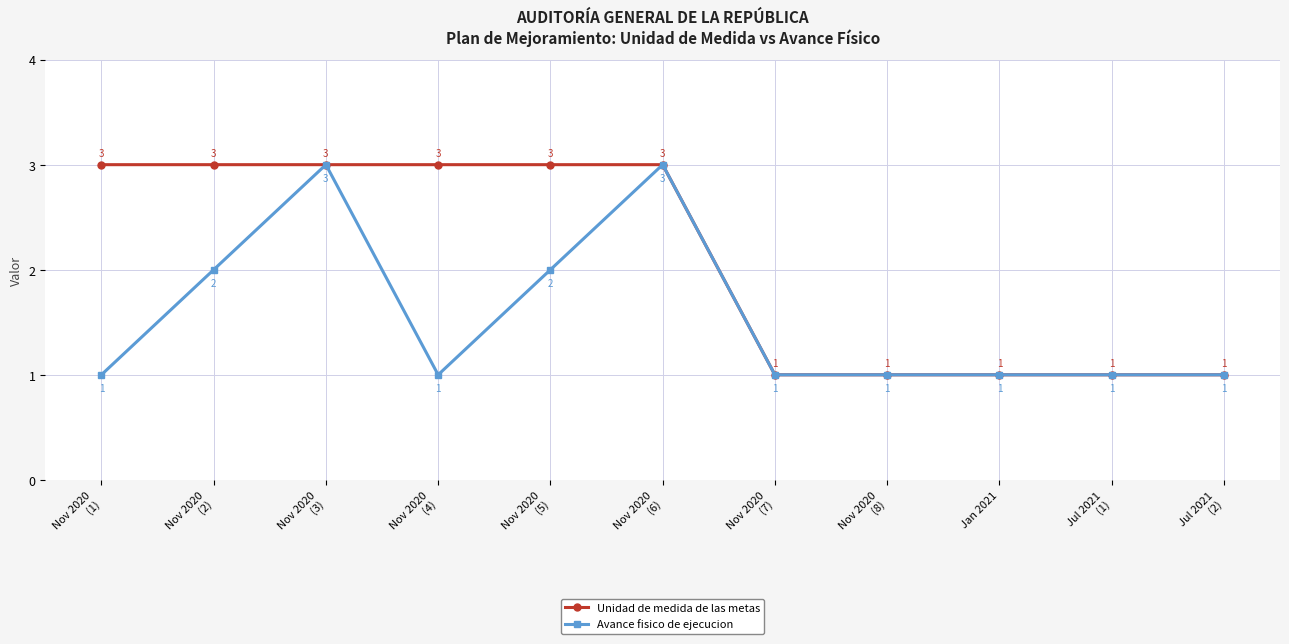

What is the label of the 4th point from the left?

Nov 2020
(4)